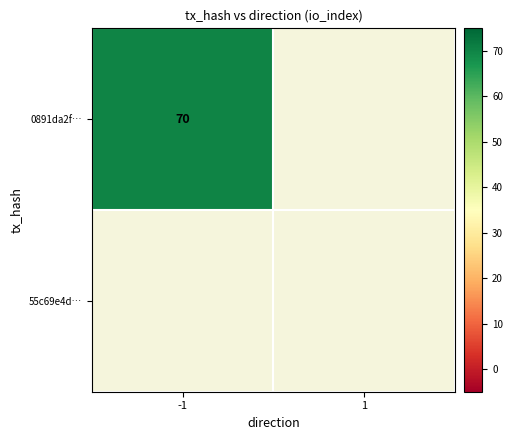

At how many categories does at least one series exceed 16?

1